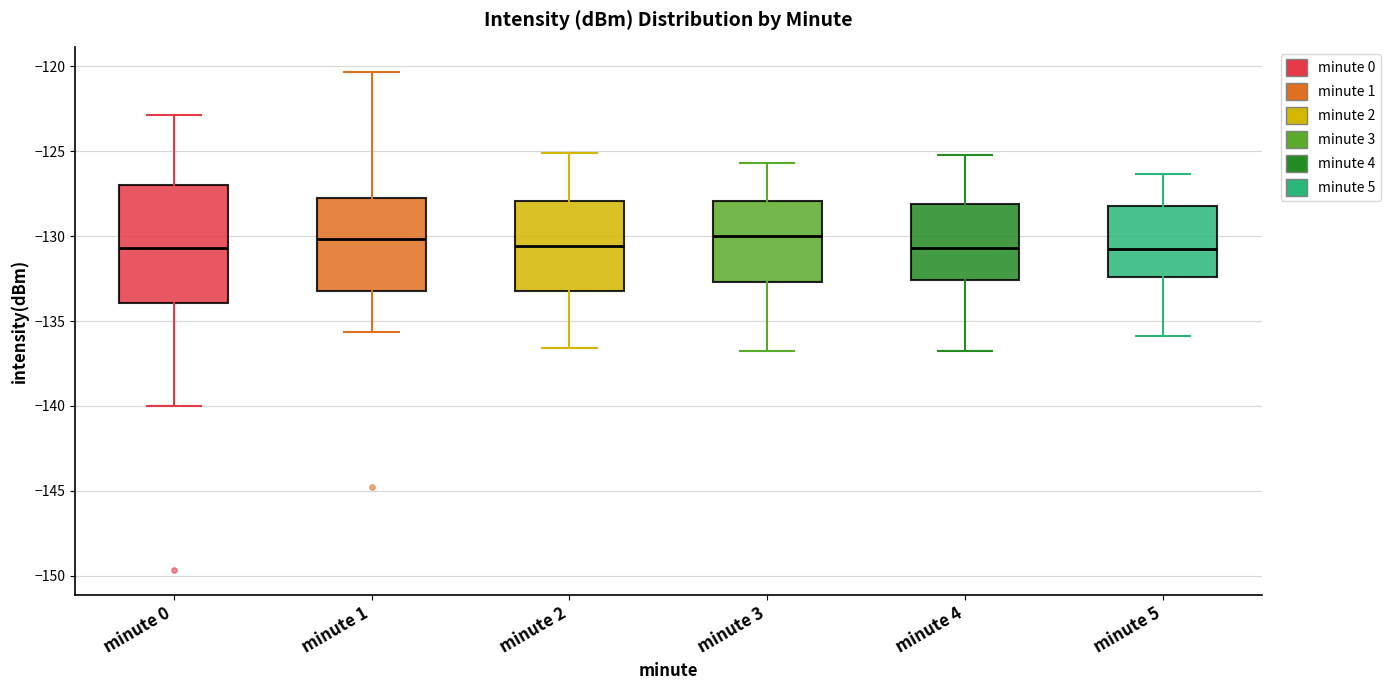

Reading left to right, read every box against the y-axis: the position of its median line, the range the box covers, and the ends of its whiskers. The values are not printed on the chart, so give them approximately, as read against the axis.

minute 0: median -130.5, box -134.0 to -127.0, whiskers -140.0 to -123.0
minute 1: median -130.0, box -133.0 to -128.0, whiskers -135.5 to -120.5
minute 2: median -130.5, box -133.0 to -128.0, whiskers -136.5 to -125.0
minute 3: median -130.0, box -132.5 to -128.0, whiskers -137.0 to -125.5
minute 4: median -130.5, box -132.5 to -128.0, whiskers -137.0 to -125.0
minute 5: median -130.5, box -132.5 to -128.0, whiskers -136.0 to -126.5